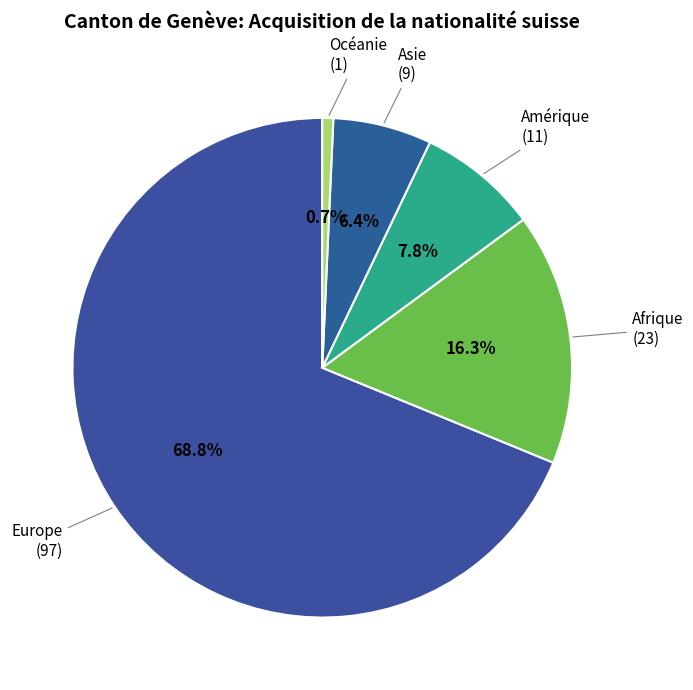

To the nearest percent, what is the combined percentage of Europe and Océanie?

70%